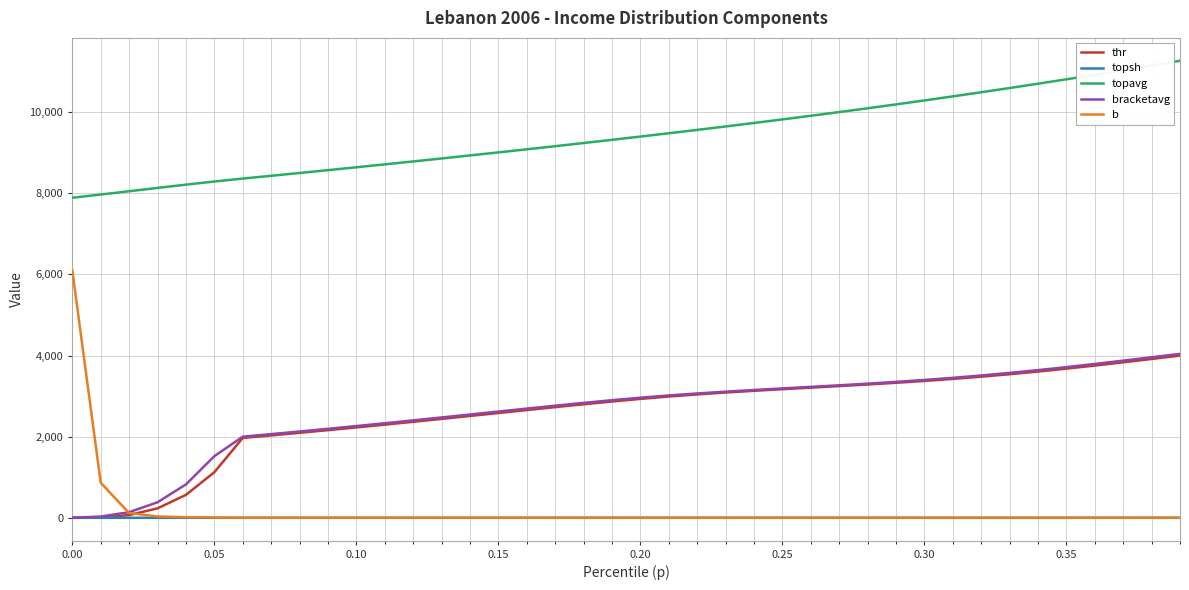

True or false: topavg and b intersect in this chart.

False